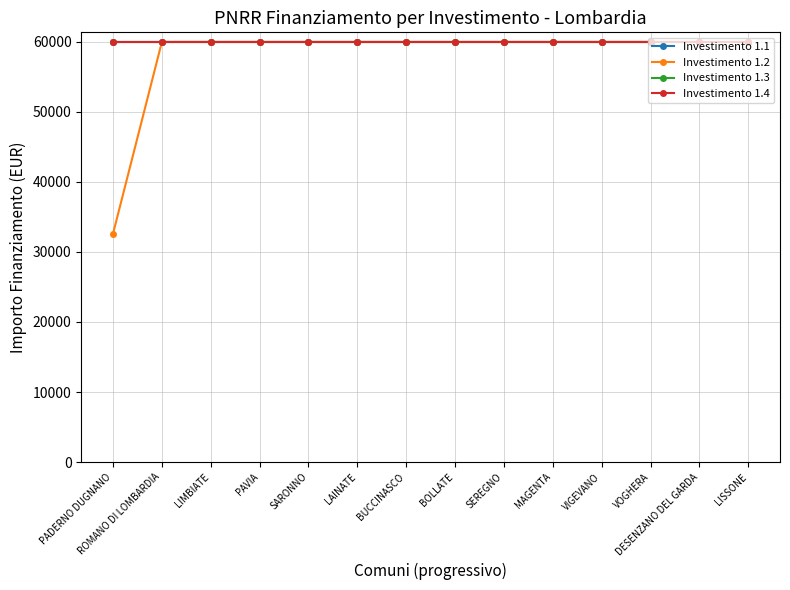

True or false: Investimento 1.3 has more than 2 interior local peaks.

False